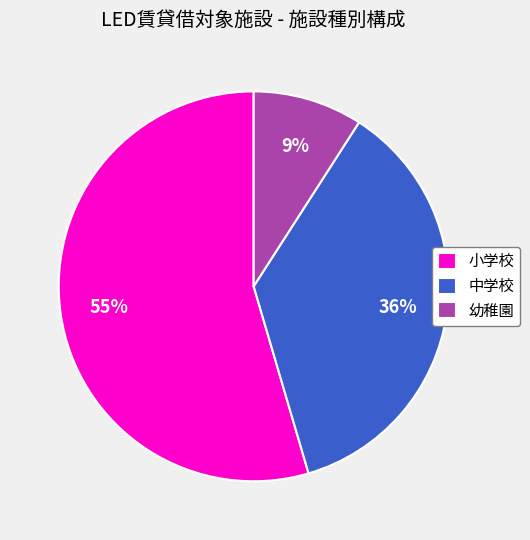

Is 中学校 the majority of the pie?

No